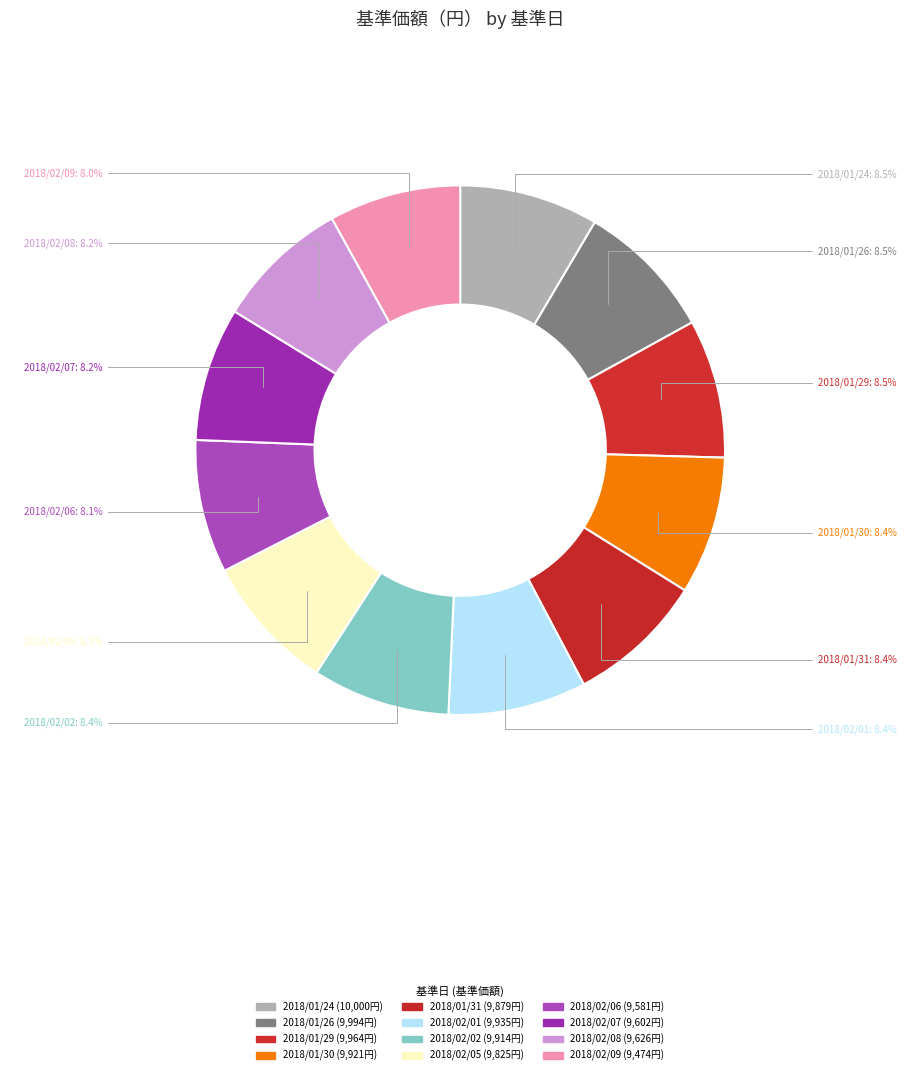

How many slices are in this pie chart?

12